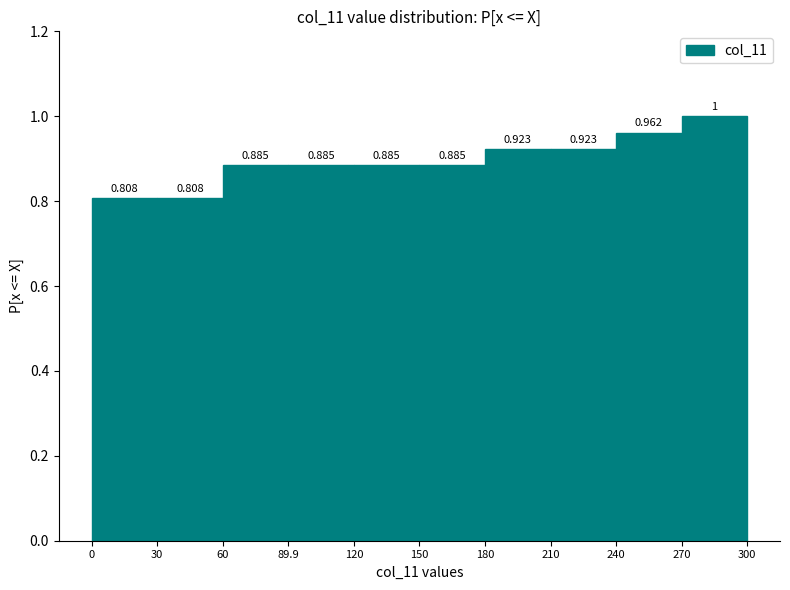

What is the height of the bar covering 60 to 89.9 on the x-axis?

0.885